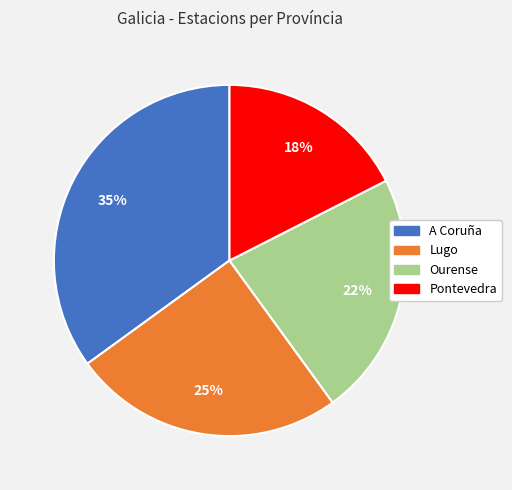

To the nearest percent, what is the average slice percentage?

25%